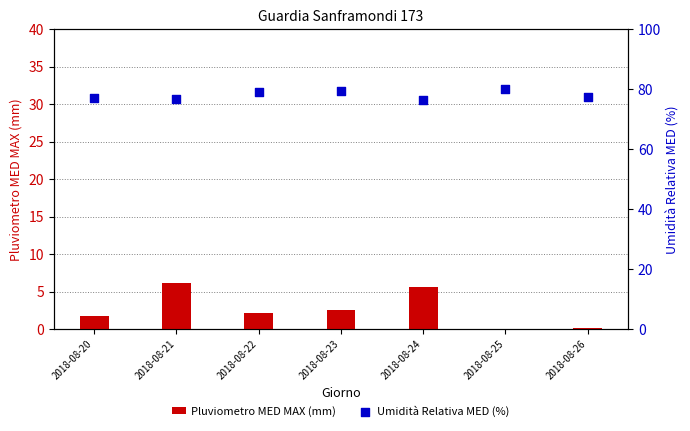

At which category is the sum across all series the highest?

2018-08-21